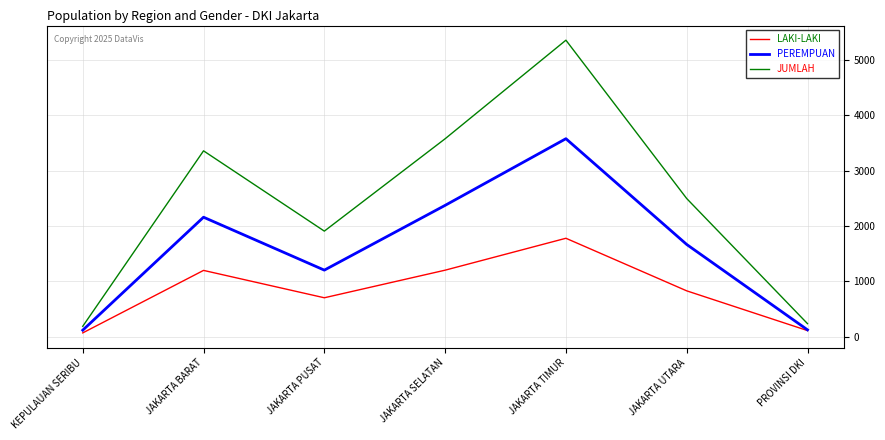

Which series has the largest range (max minus min)?

JUMLAH